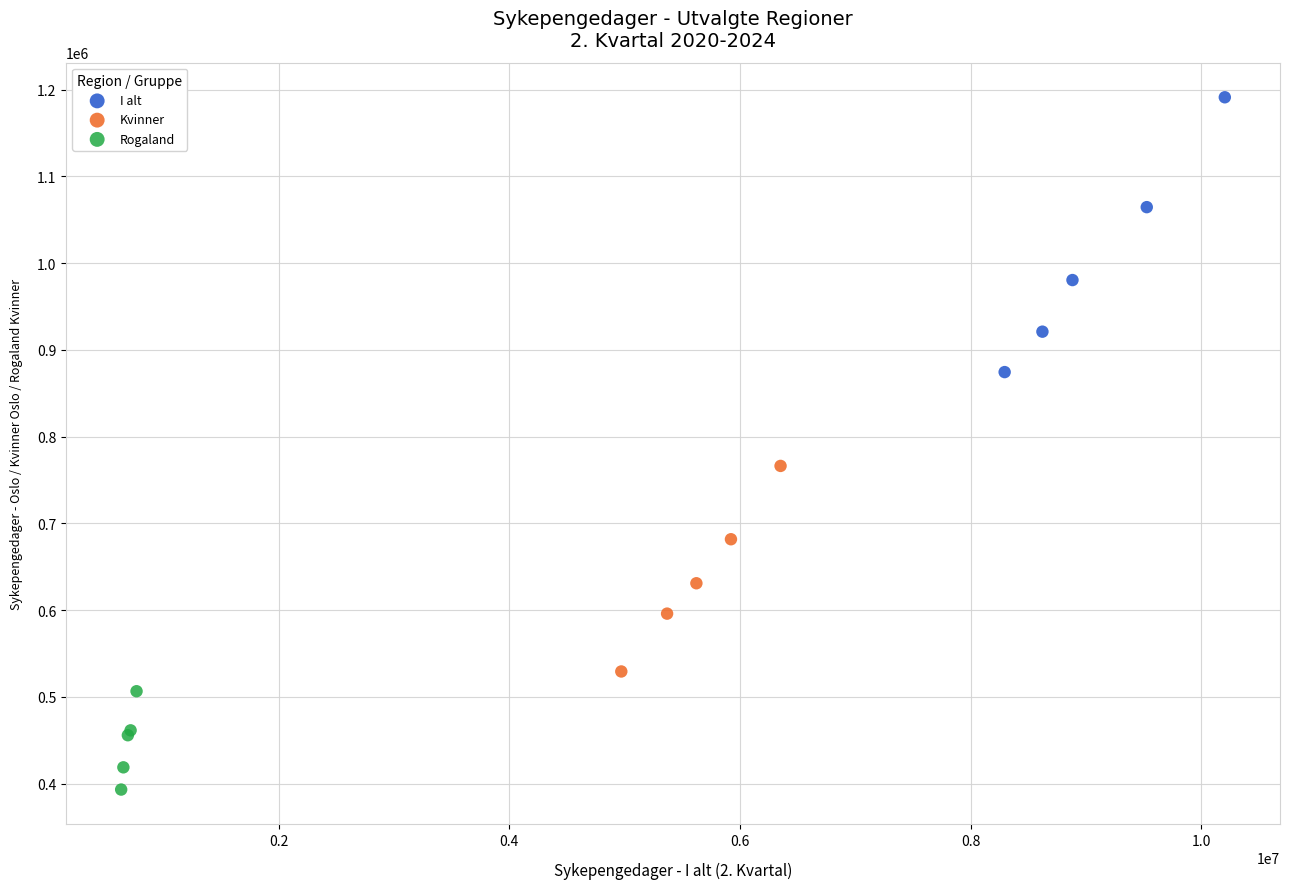

What are all the series names shown in the legend?

I alt, Kvinner, Rogaland